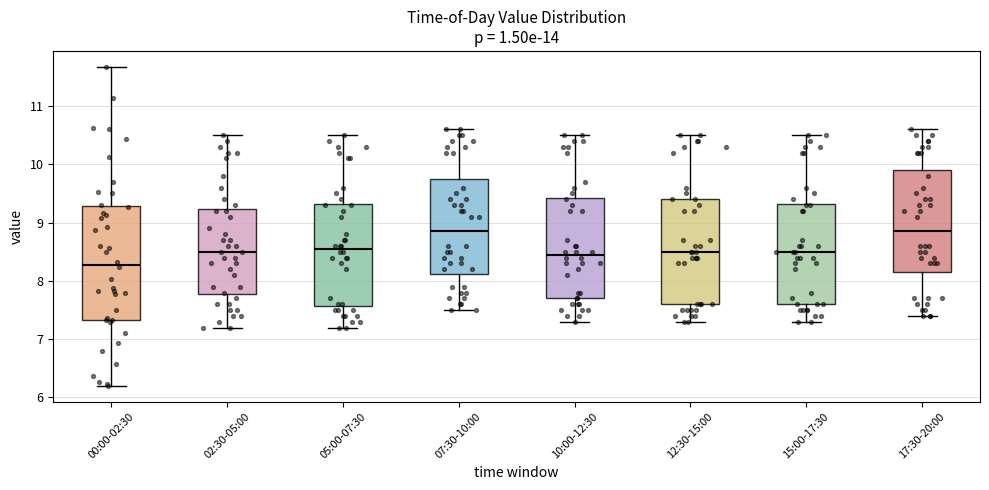

Which box has the lowest median line?

00:00-02:30